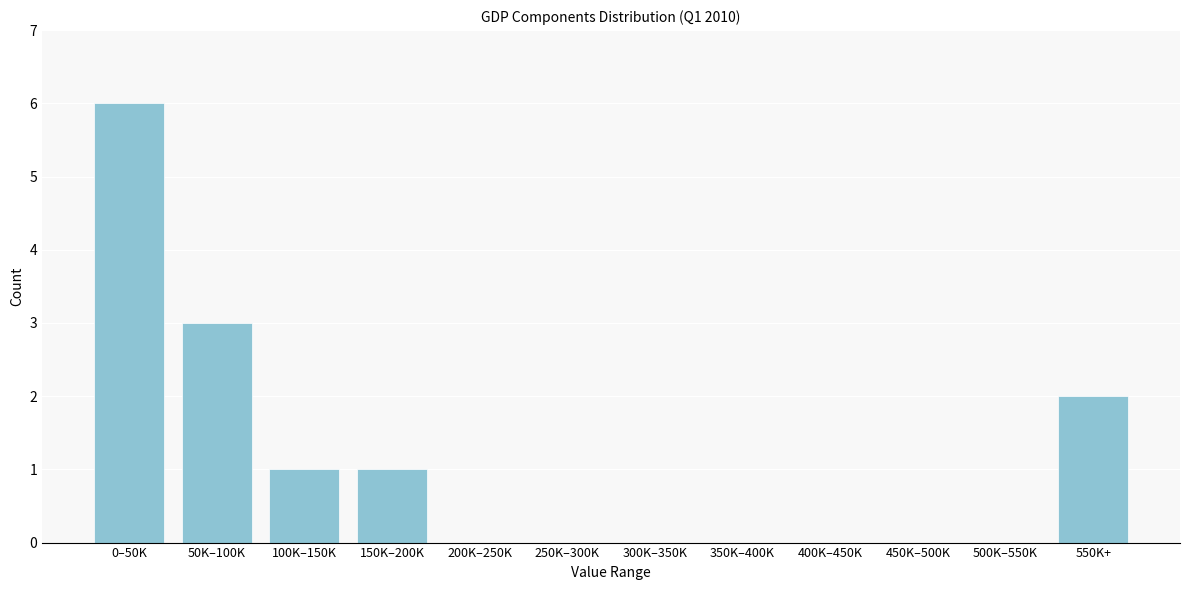

True or false: the data shows -2 at 350K–400K.

False